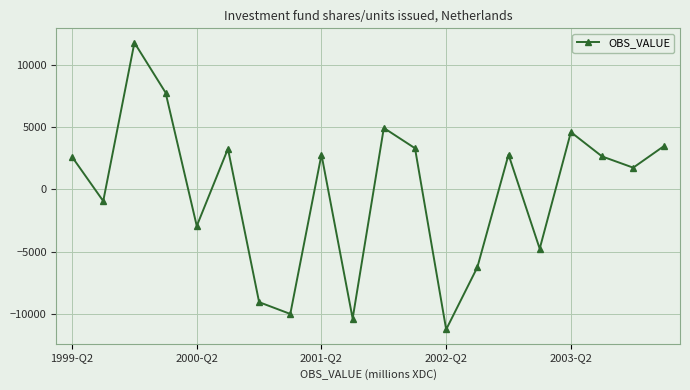

What is the sum of all values?

-4104